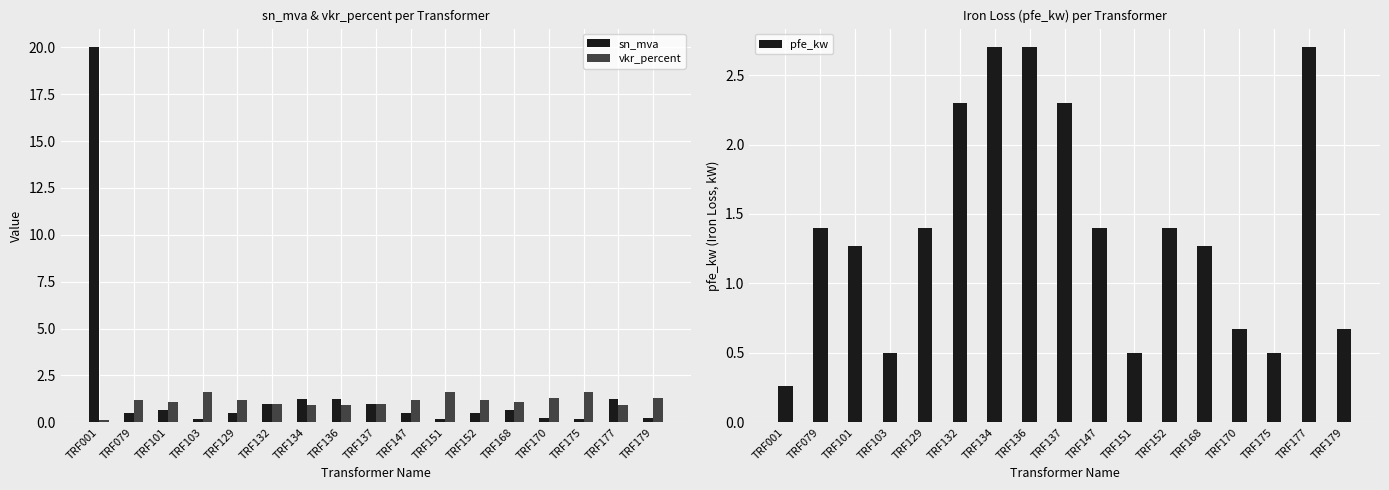

Are the bars horizontal?

No